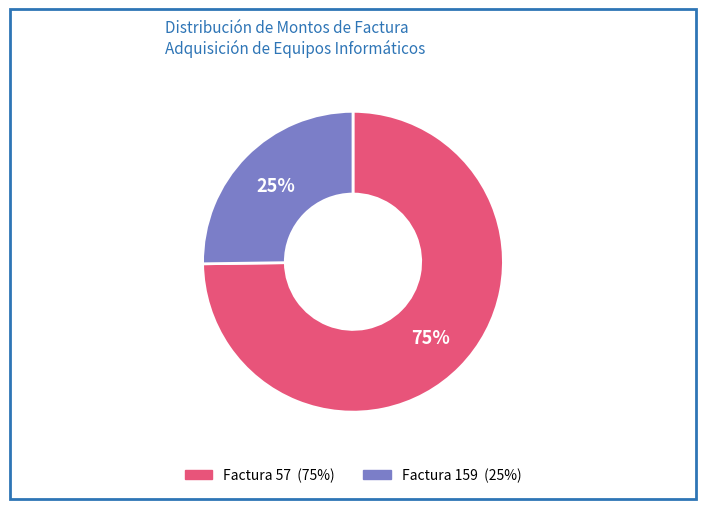

To the nearest percent, what is the average slice percentage?

50%